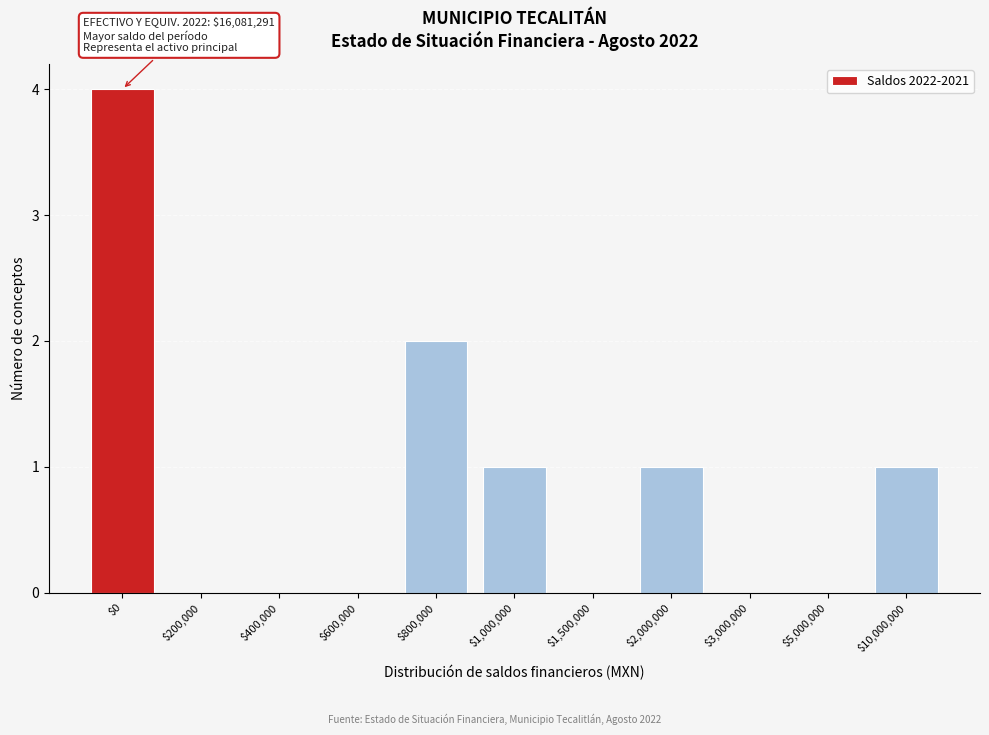

Which label corresponds to the largest value in the chart?

$0